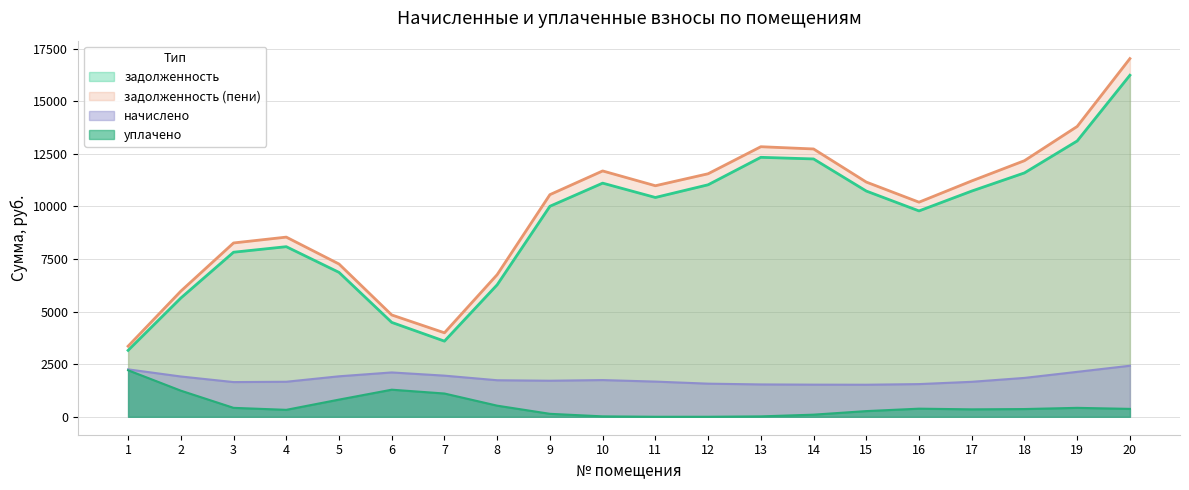

Where does the начислено series first go above 1772?

1